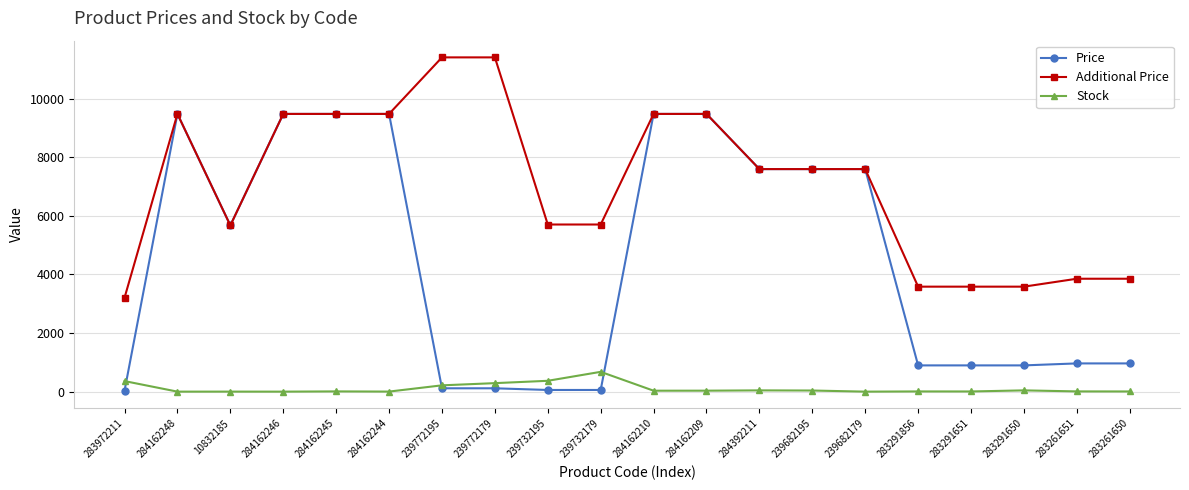

Which series has the largest total across all categories?

Additional Price